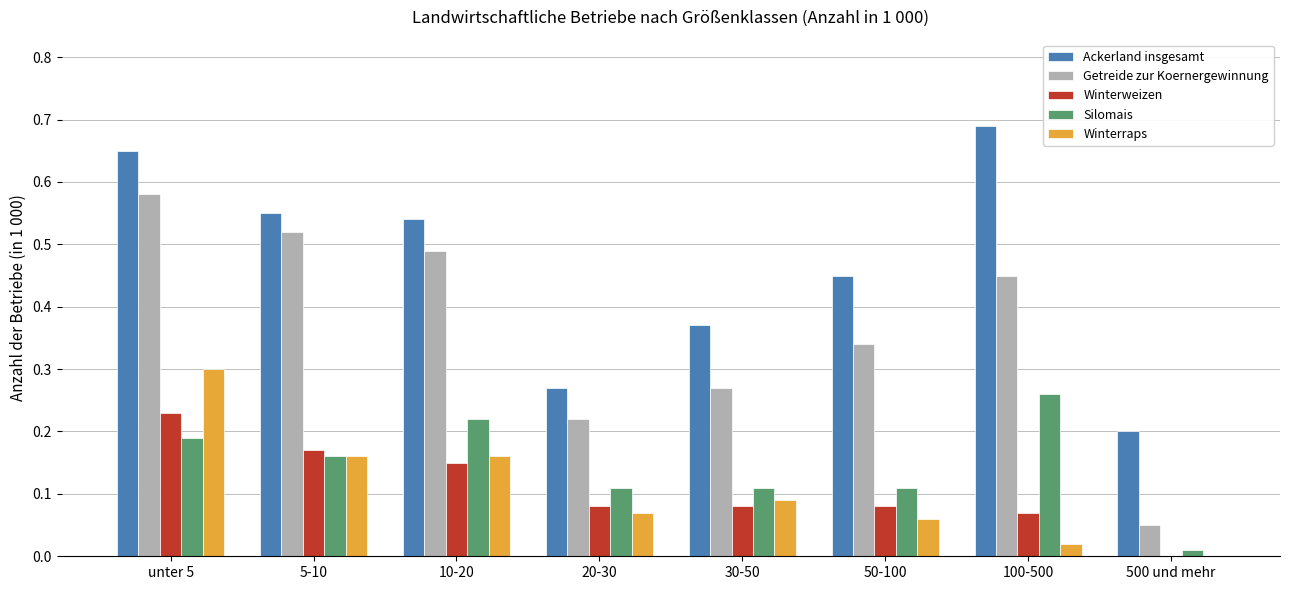

Are the bars grouped side by side (vs. stacked)?

Yes